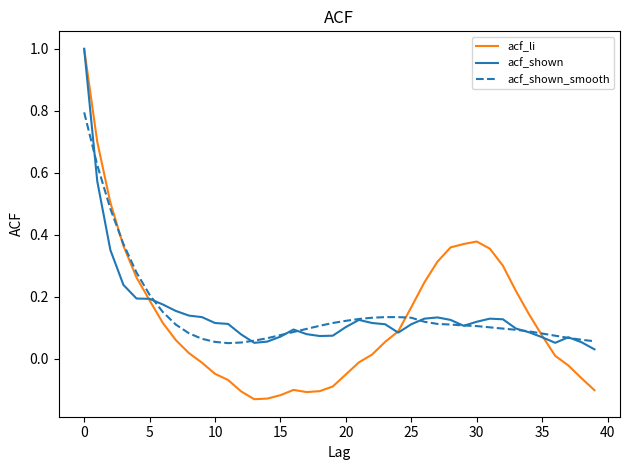

What is the maximum value shown in the chart?

1.0